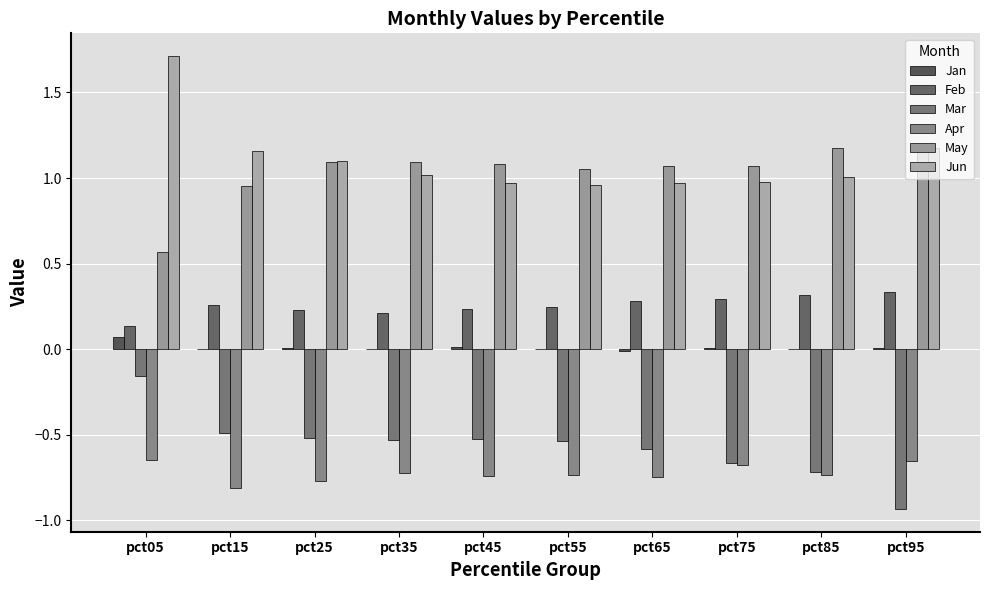

At which label does May first exceed 1?

pct25